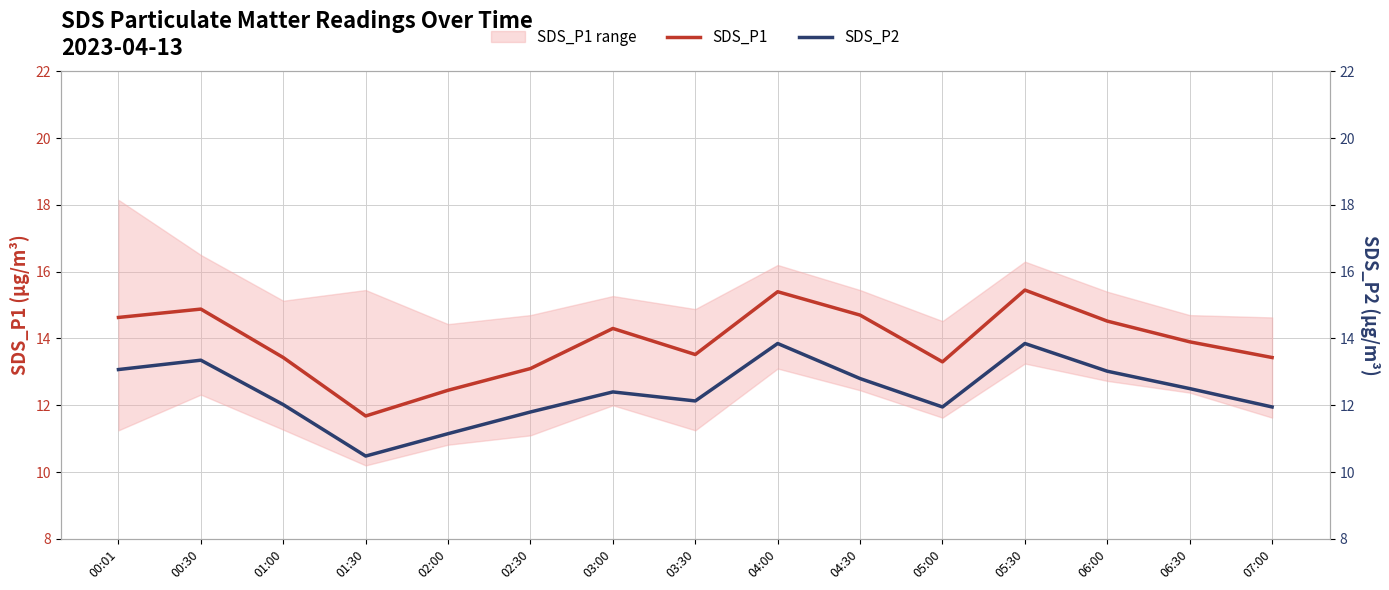

Does the chart display data point markers on the line(s)?

No